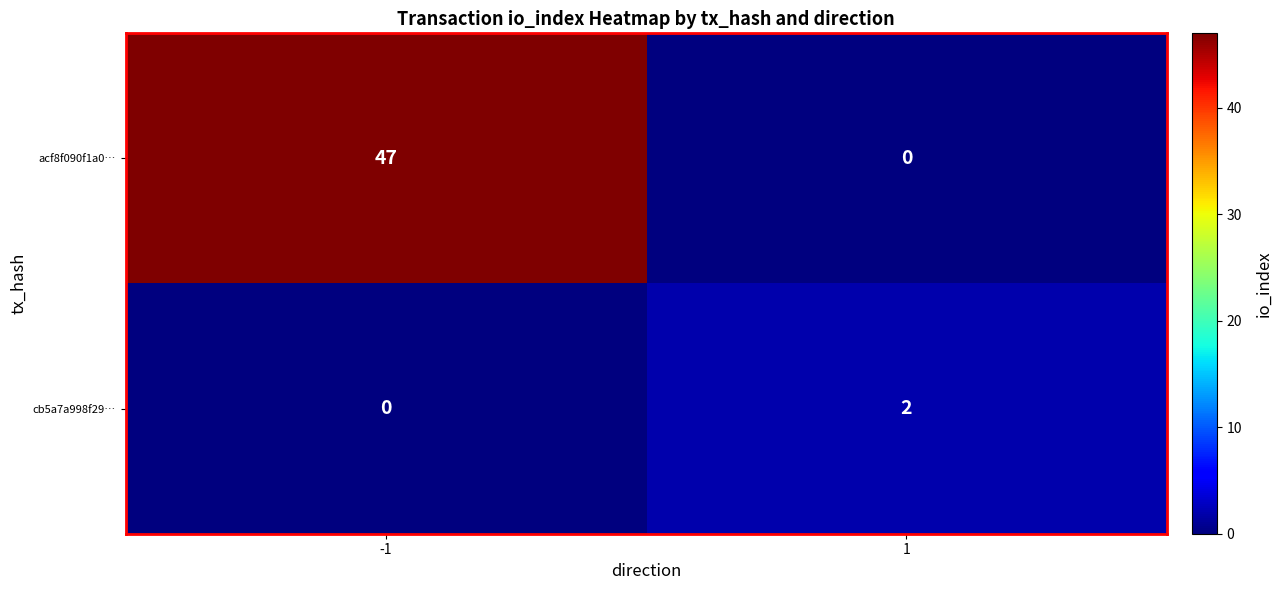

At 1, list the series in order from smallest to largest.

acf8f090f1a0…, cb5a7a998f29…